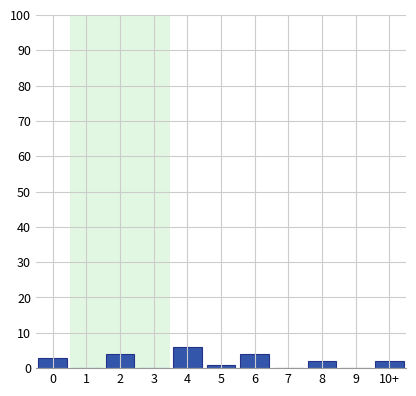

Reading left to right, extract all data points from this chart.

0=3	1=0	2=4	3=0	4=6	5=1	6=4	7=0	8=2	9=0	10+=2